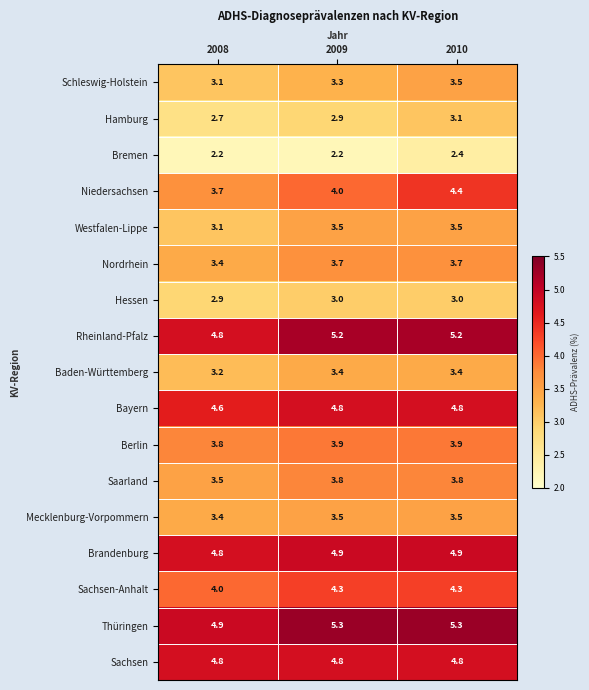

How many categories are shown in the chart?

3